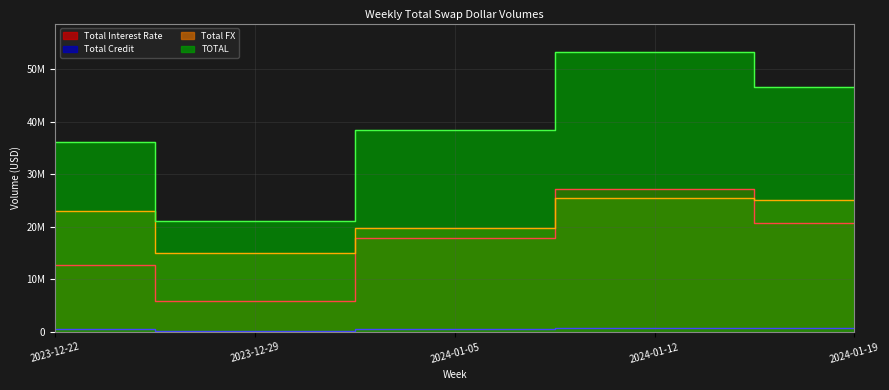

Where is the first local minimum for TOTAL?

2023-12-29